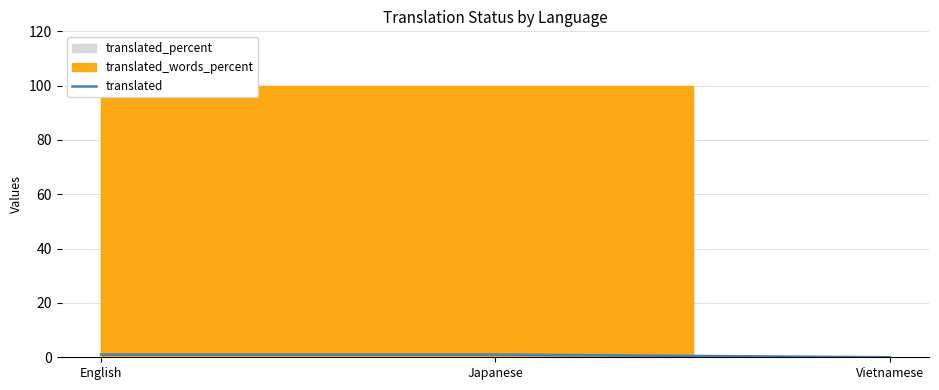

What is the label of the 2nd point from the right?

Japanese